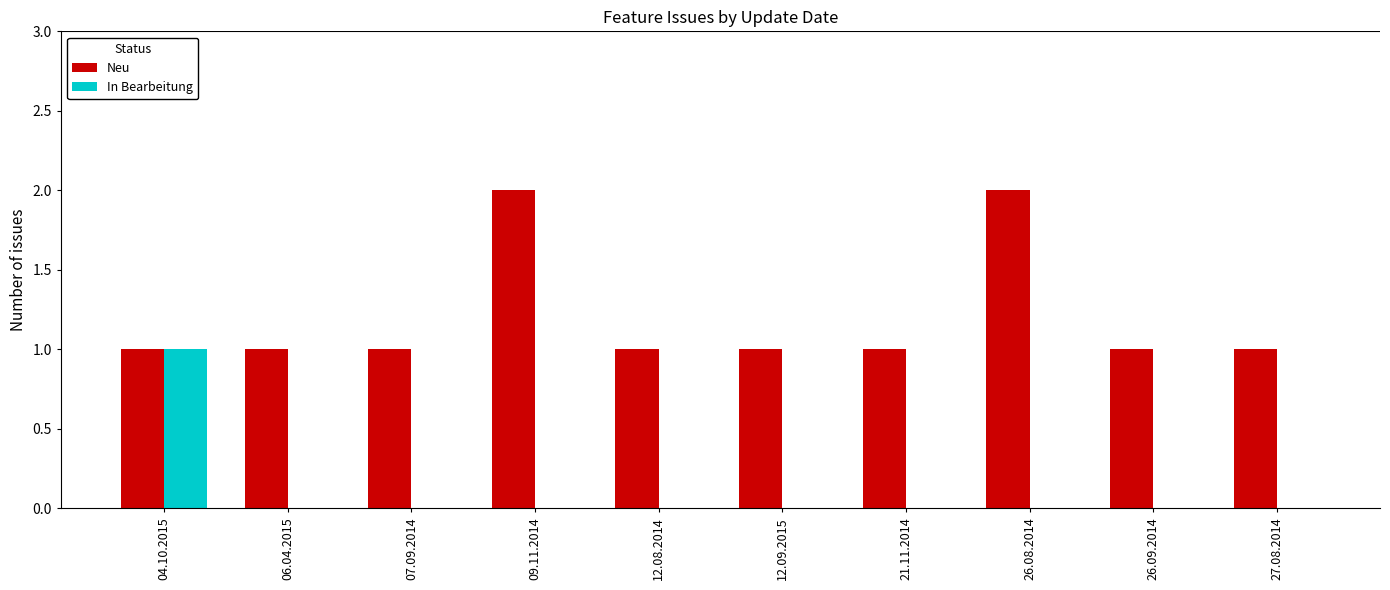

Reading left to right, what are all the values shown in this chart?

Neu: 04.10.2015=1	06.04.2015=1	07.09.2014=1	09.11.2014=2	12.08.2014=1	12.09.2015=1	21.11.2014=1	26.08.2014=2	26.09.2014=1	27.08.2014=1
In Bearbeitung: 04.10.2015=1	06.04.2015=0	07.09.2014=0	09.11.2014=0	12.08.2014=0	12.09.2015=0	21.11.2014=0	26.08.2014=0	26.09.2014=0	27.08.2014=0